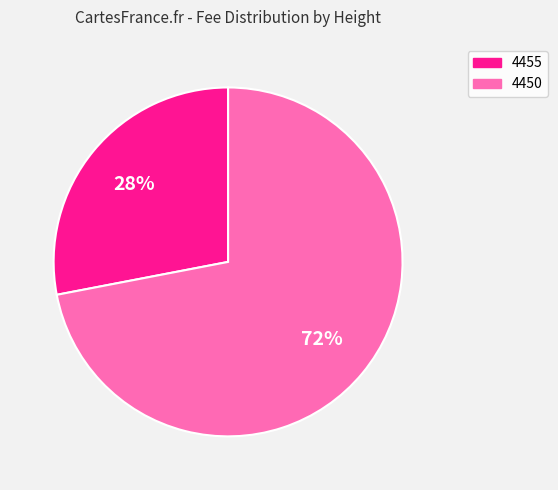

What percentage is the 4450 slice, to the nearest percent?

72%